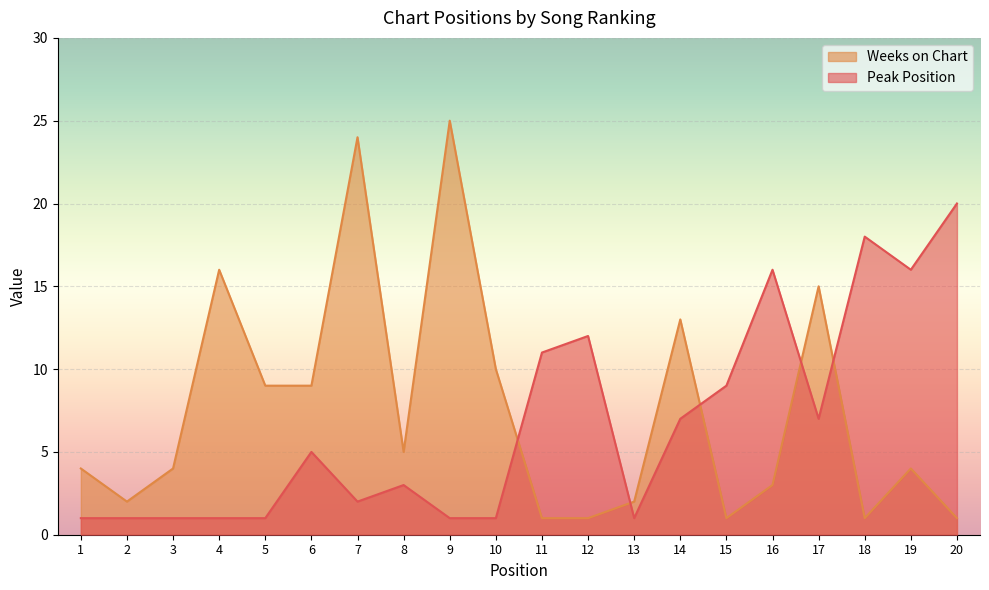

Which series has the largest total across all categories?

Weeks on Chart